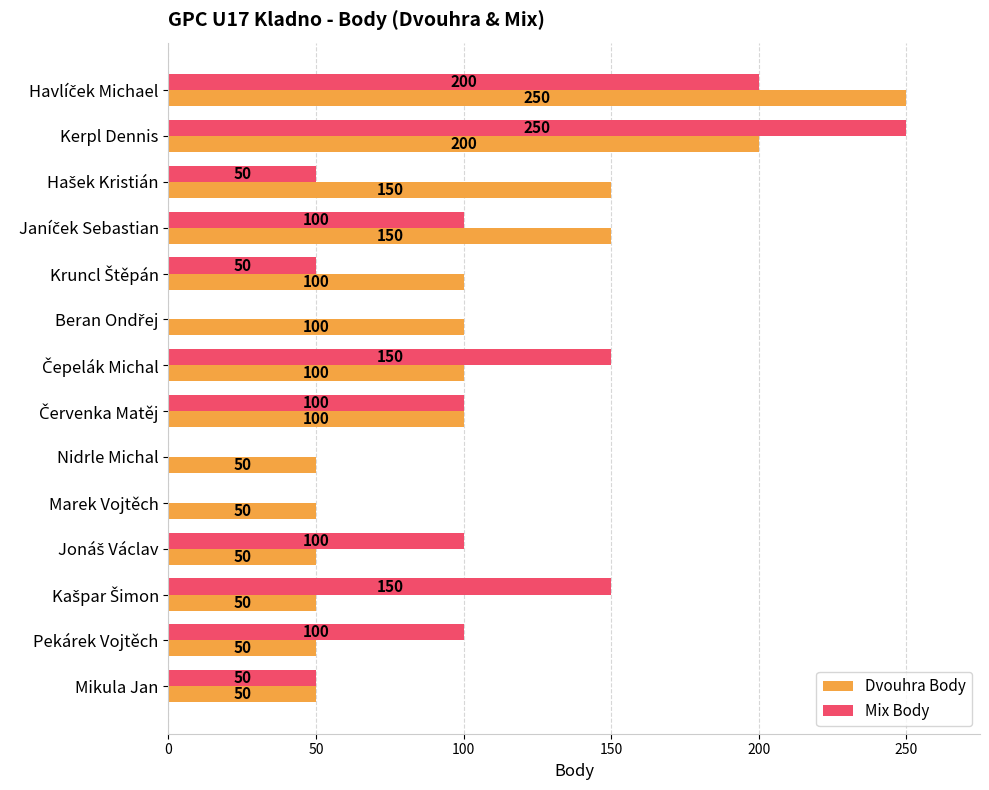

What is the sum of all Mix Body values?

1300